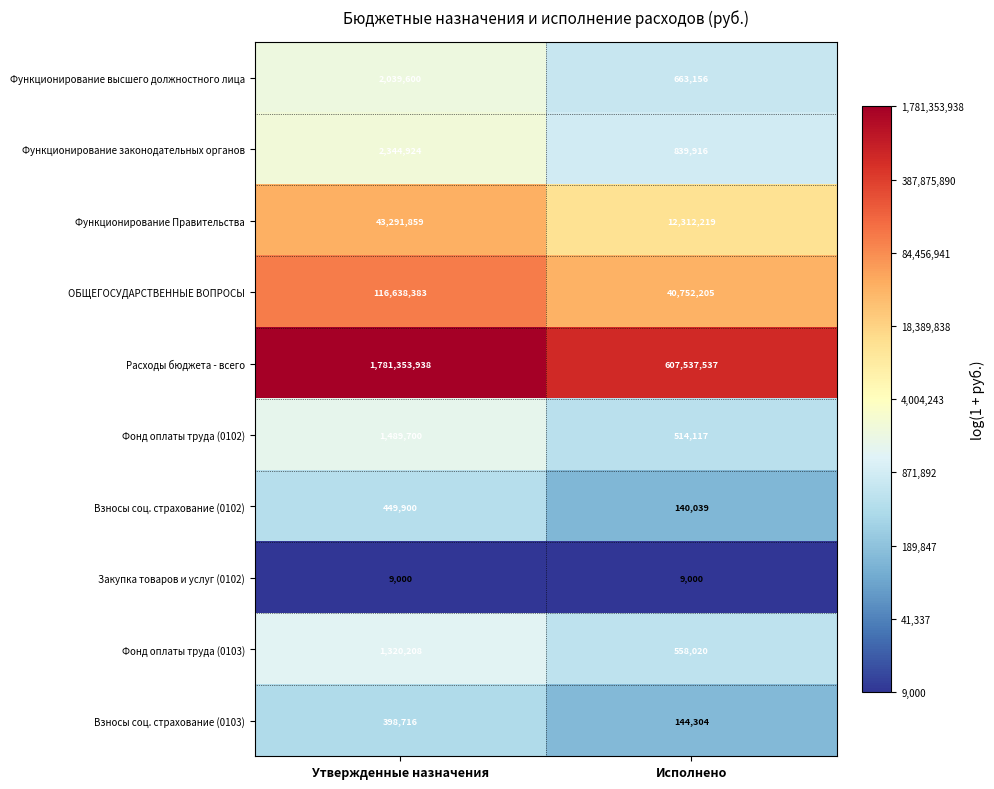

What is the difference between the highest and lowest values at Исполнено?

607528537